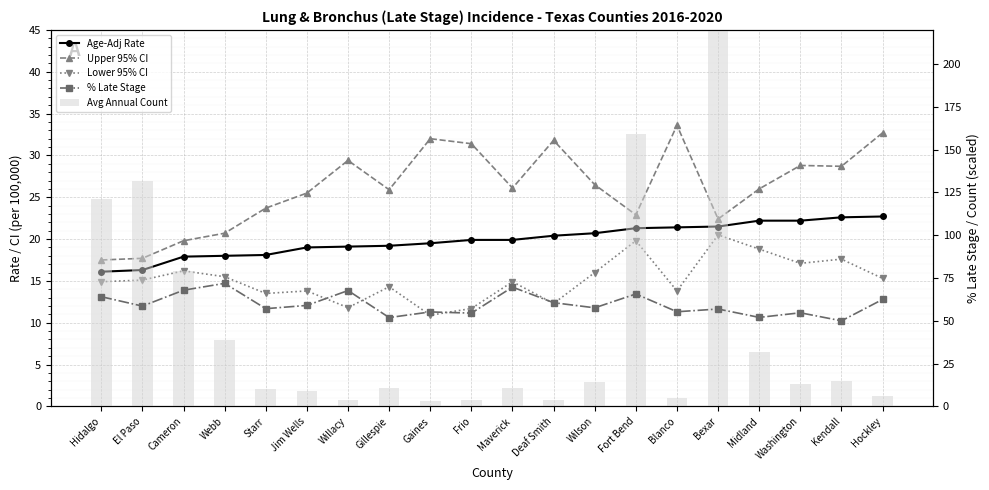

How many data points in Upper 95% CI are less than 26?

9